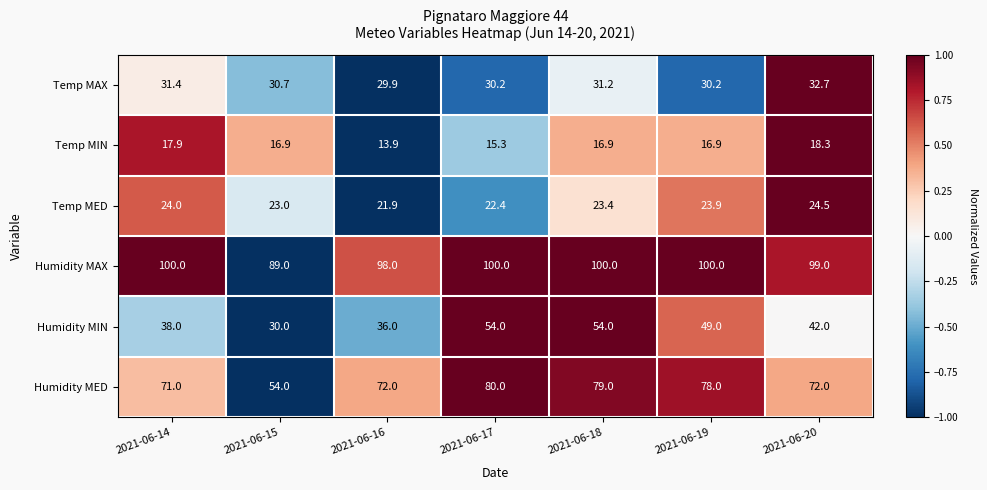

What is the total value across all series at 2021-06-18?

304.5